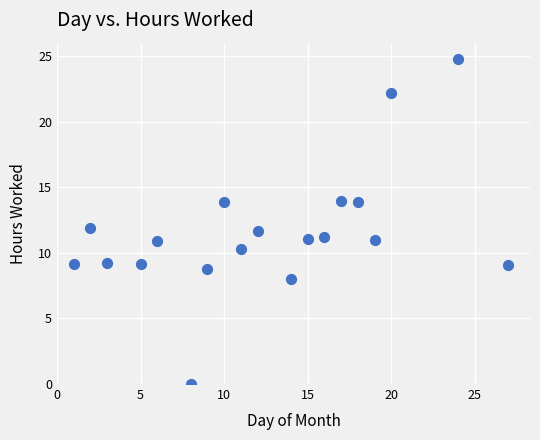

What is the range of Y values (max minus min)?

24.8